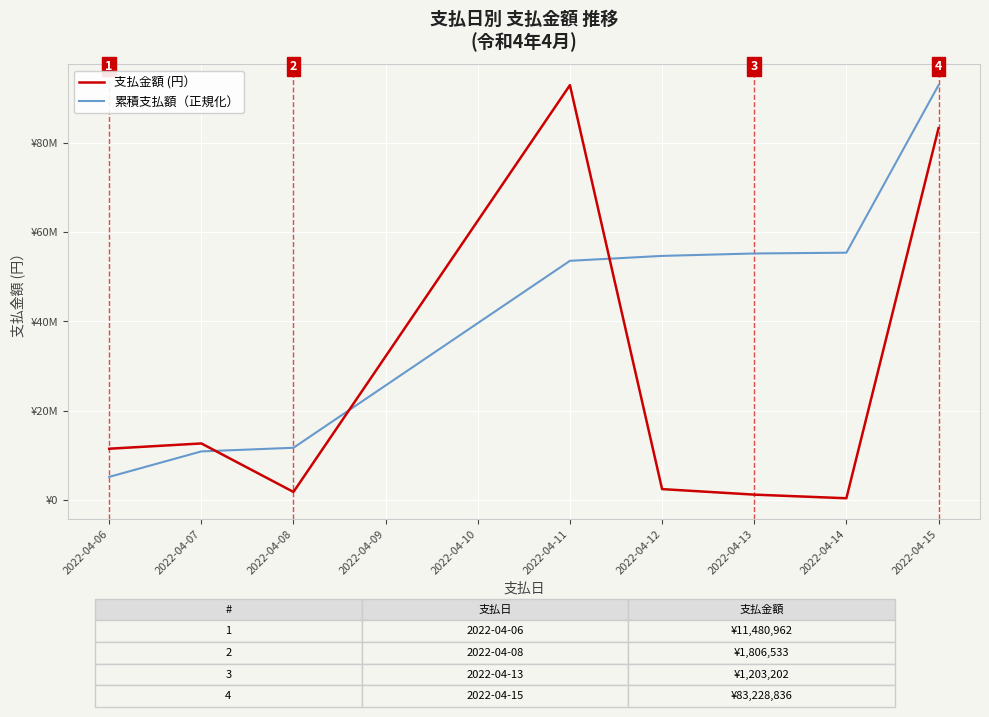

What are all the series names shown in the legend?

支払金額 (円）, 累積支払額（正規化）